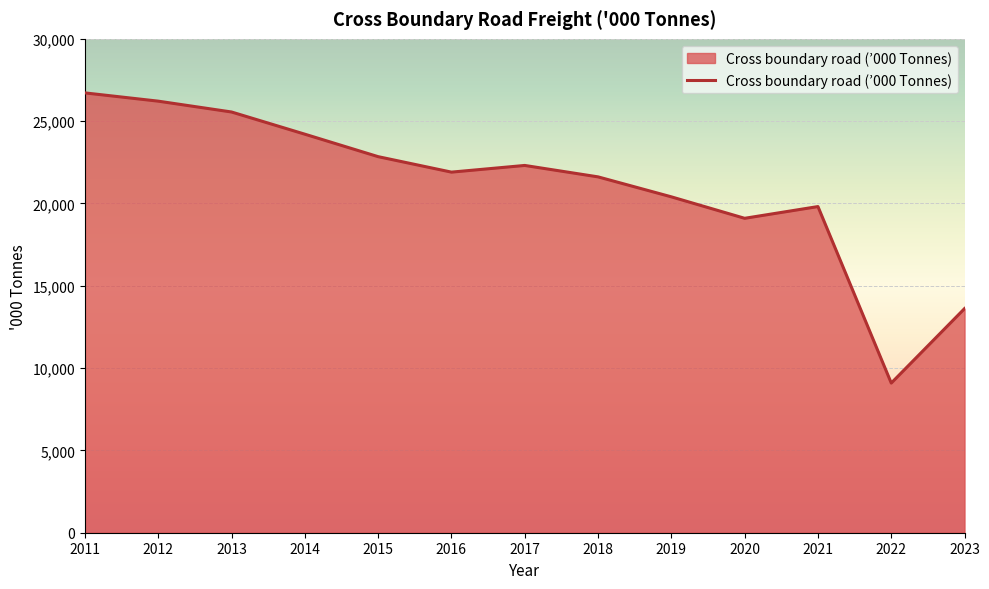

List the labels in order of value, largest first.

2011, 2012, 2013, 2014, 2015, 2017, 2016, 2018, 2019, 2021, 2020, 2023, 2022